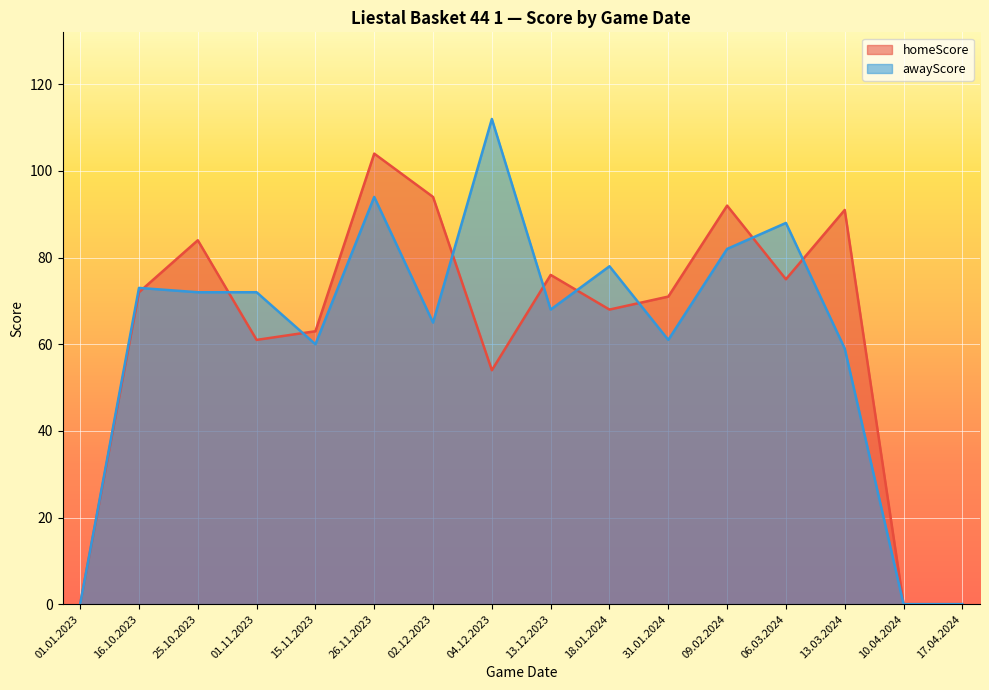

At which category is the sum across all series the highest?

26.11.2023